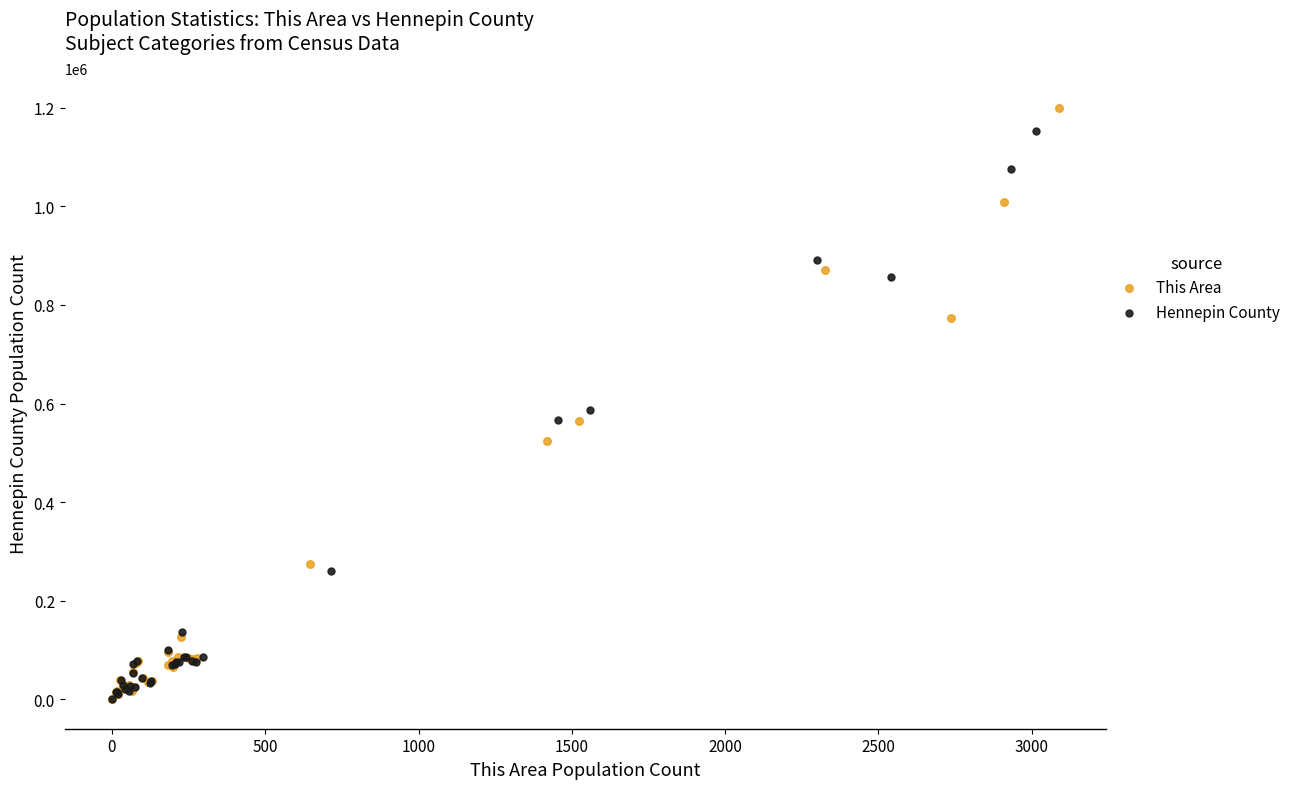

What are all the series names shown in the legend?

This Area, Hennepin County